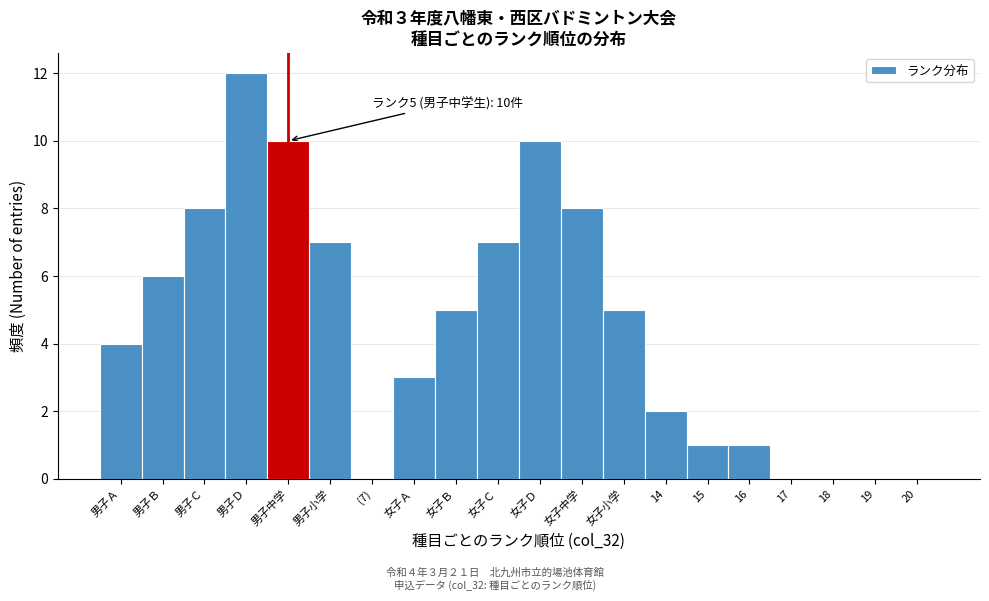

Reading left to right, list all the values displayed in this chart.

男子Ａ=4	男子Ｂ=6	男子Ｃ=8	男子Ｄ=12	男子中学=10	男子小学=7	(7)=0	女子Ａ=3	女子Ｂ=5	女子Ｃ=7	女子Ｄ=10	女子中学=8	女子小学=5	14=2	15=1	16=1	17=0	18=0	19=0	20=0